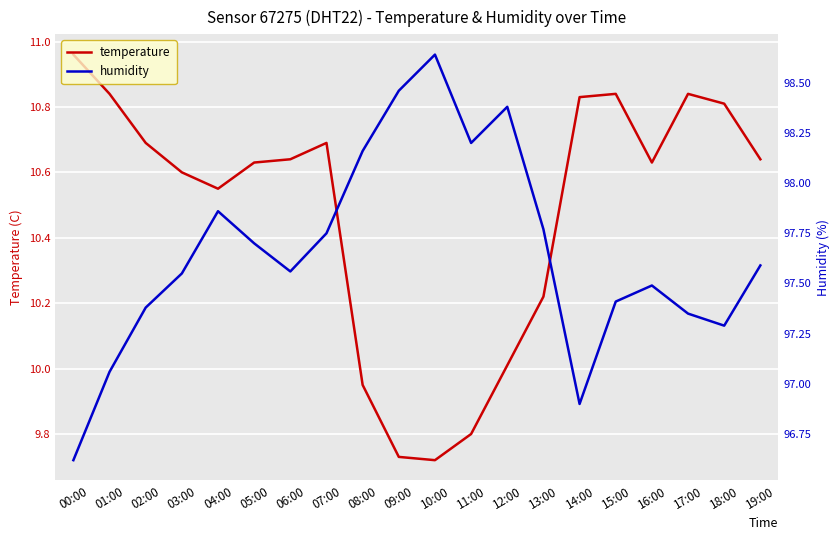

Which has a higher value, 00:00 or 14:00?

00:00